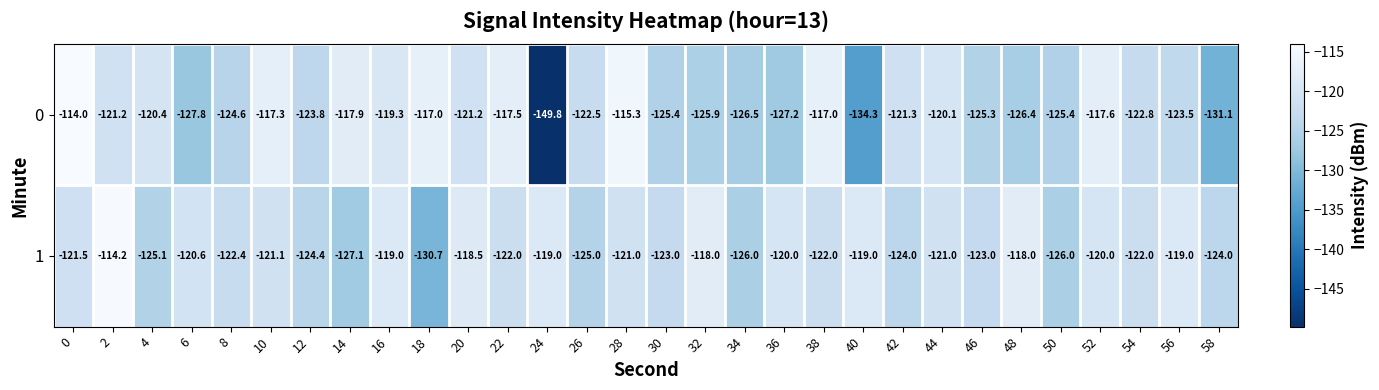

What is the difference between the highest and lowest values at 50?

0.6